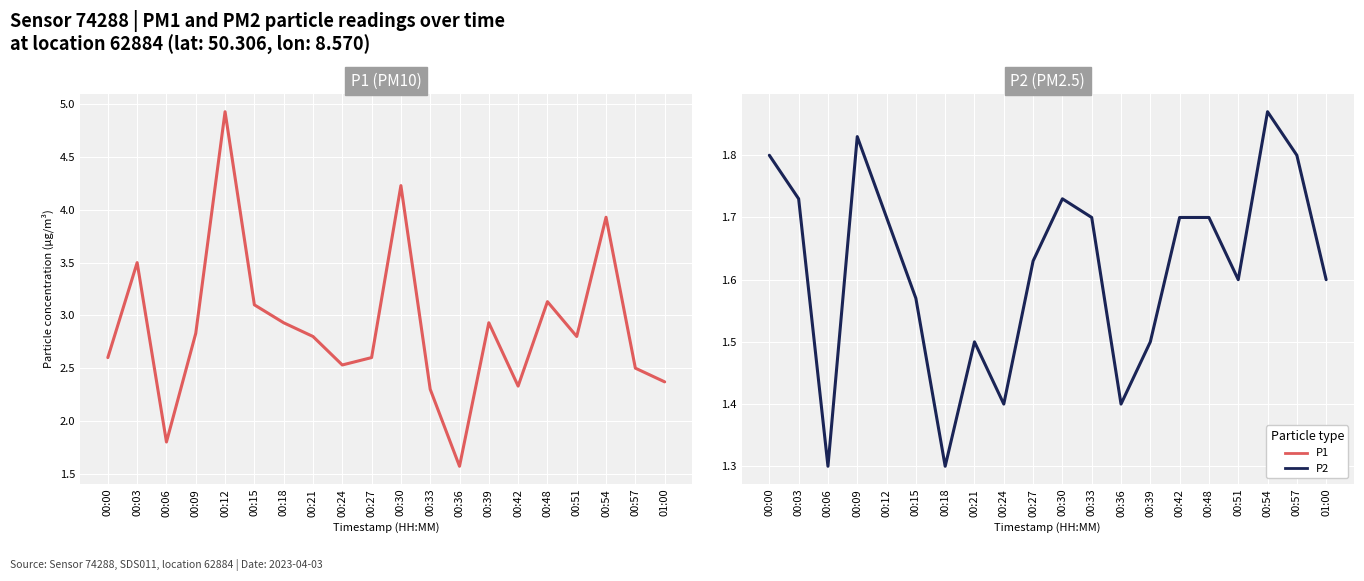

Rank the categories by P1 value from highest to lowest.

00:12, 00:30, 00:54, 00:03, 00:48, 00:15, 00:18, 00:39, 00:09, 00:21, 00:51, 00:00, 00:27, 00:24, 00:57, 01:00, 00:42, 00:33, 00:06, 00:36